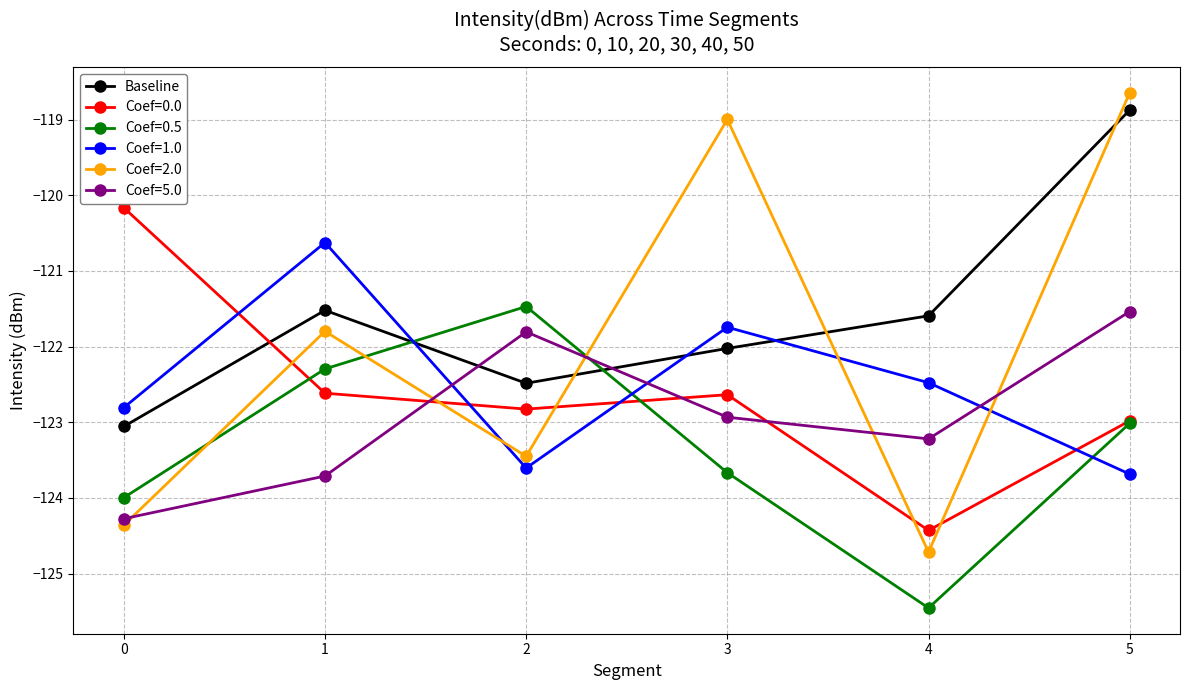

Where is the first local maximum for Coef=0.0?

3